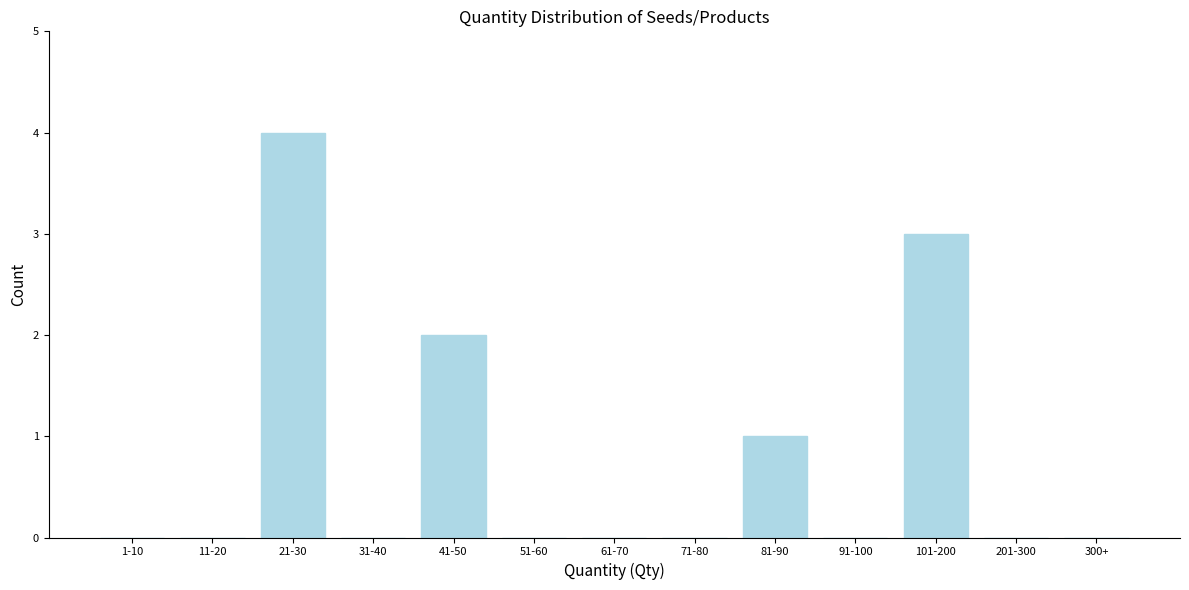

Reading right to left, what are all the values shown in this chart?

300+=0	201-300=0	101-200=3	91-100=0	81-90=1	71-80=0	61-70=0	51-60=0	41-50=2	31-40=0	21-30=4	11-20=0	1-10=0